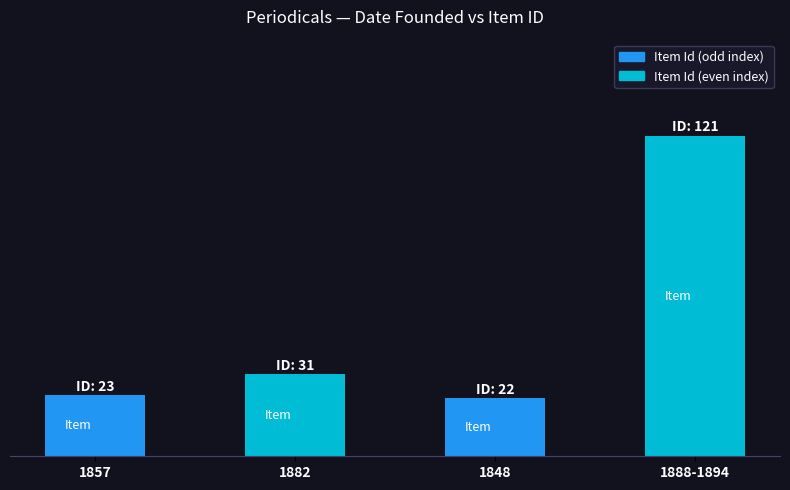

Reading left to right, what are all the values shown in this chart?

23	31	22	121